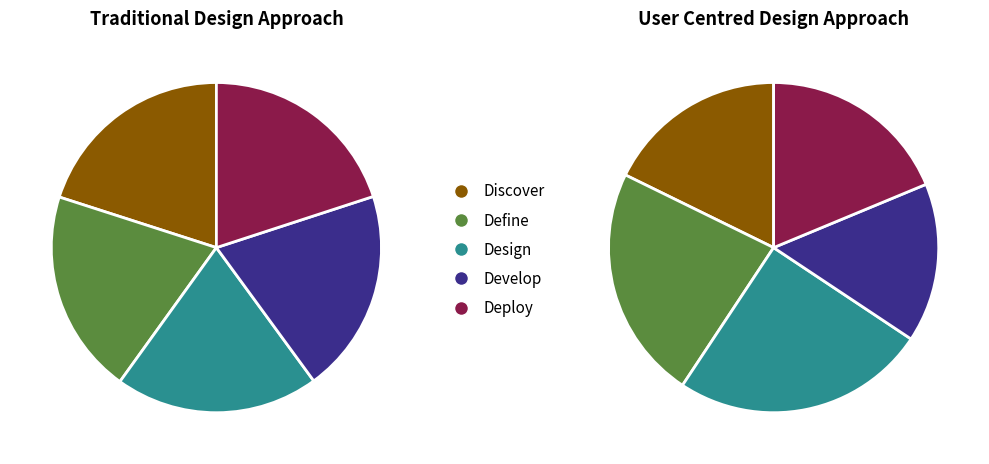

Combined, what portion of the pie is 0 and 3?

40.0%